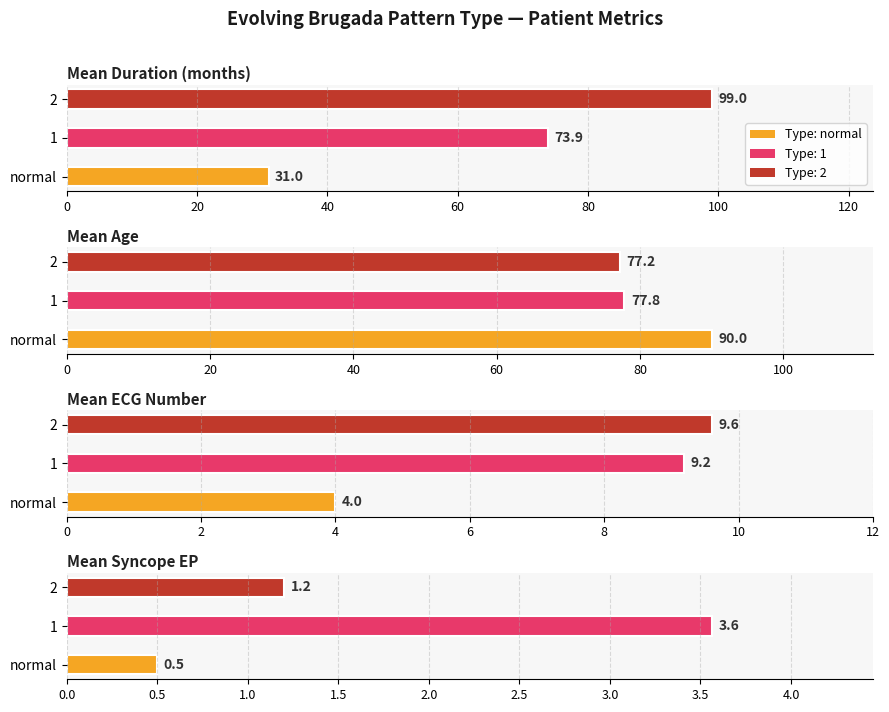

The Mean Syncope EP series shows 4.9 at 1. True or false?

False